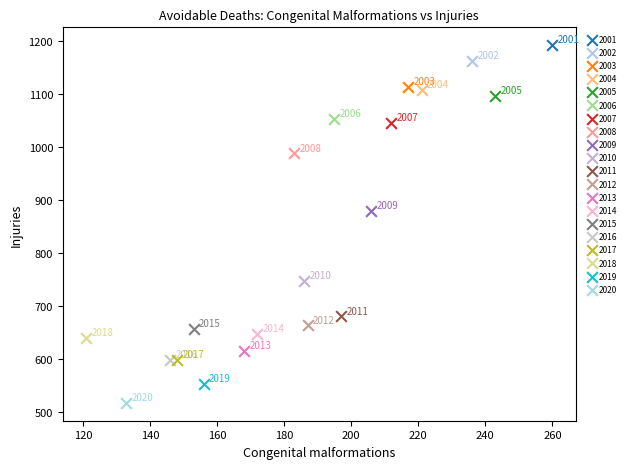

What are all the series names shown in the legend?

2001, 2002, 2003, 2004, 2005, 2006, 2007, 2008, 2009, 2010, 2011, 2012, 2013, 2014, 2015, 2016, 2017, 2018, 2019, 2020